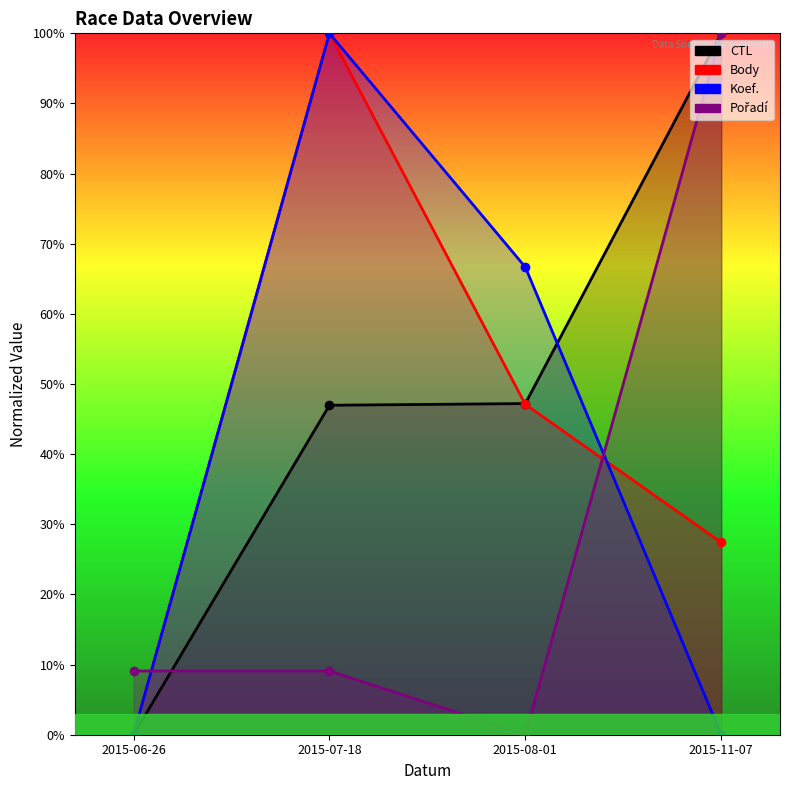

What is the difference between the second highest and second lowest values in the Body series?

0.2